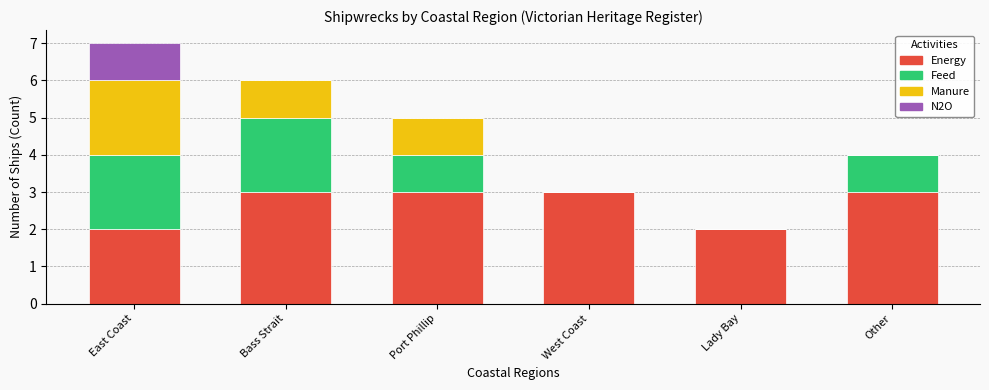

How many categories are shown in the chart?

6